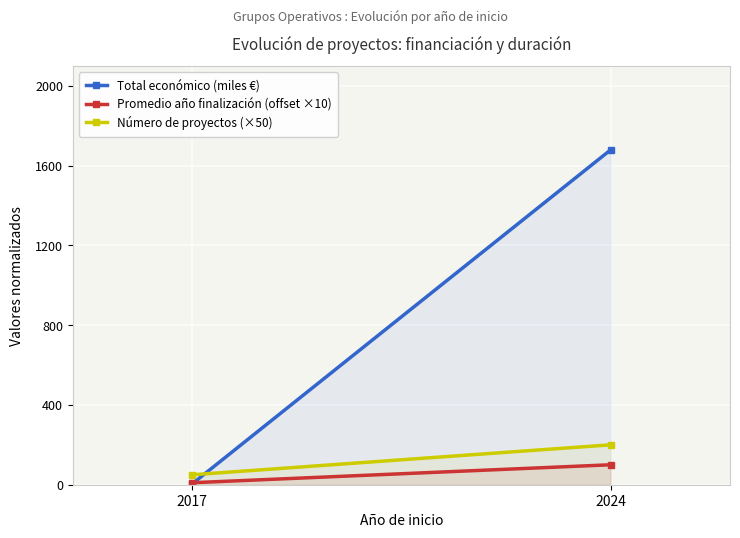

True or false: Número de proyectos (×50) has a value of 291.0 at 2024.

False